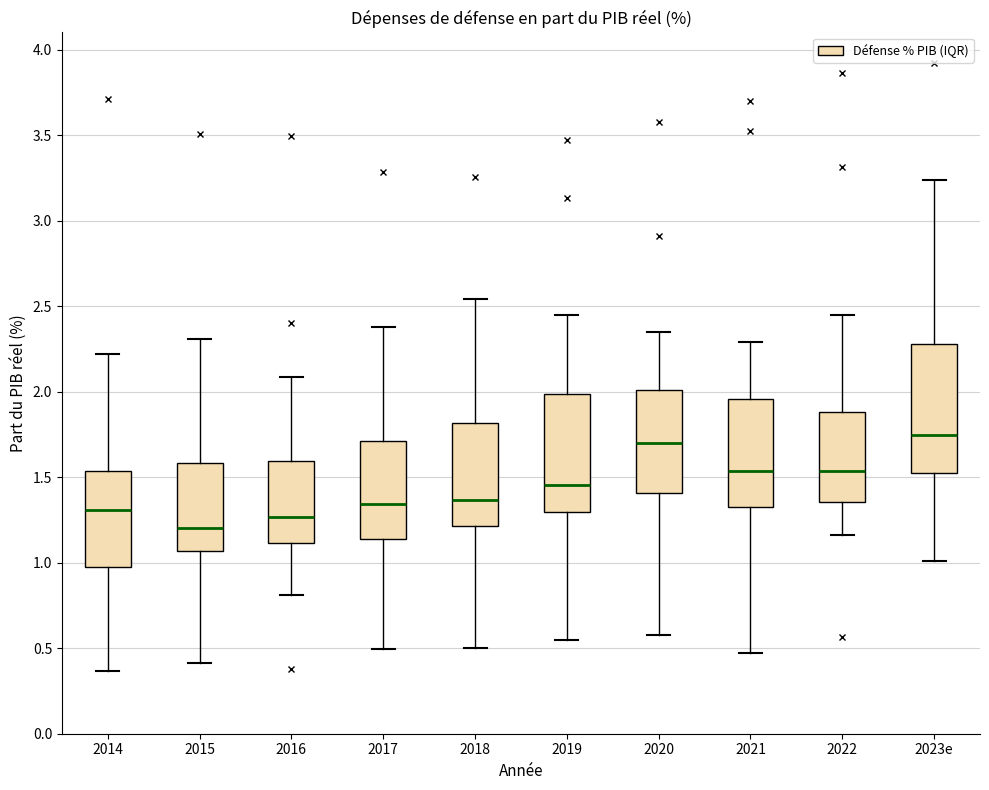

Reading left to right, transcribe this box plot: for each box, give where its median line is, the range the box spans, and where its two whiskers end, as read against the y-axis. The values are not printed on the chart, so give them approximately, as read against the axis.

2014: median 1.30, box 0.95 to 1.55, whiskers 0.35 to 2.20
2015: median 1.20, box 1.05 to 1.60, whiskers 0.40 to 2.30
2016: median 1.25, box 1.10 to 1.60, whiskers 0.80 to 2.10
2017: median 1.35, box 1.15 to 1.70, whiskers 0.50 to 2.40
2018: median 1.35, box 1.20 to 1.80, whiskers 0.50 to 2.55
2019: median 1.45, box 1.30 to 2.00, whiskers 0.55 to 2.45
2020: median 1.70, box 1.40 to 2.00, whiskers 0.60 to 2.35
2021: median 1.55, box 1.30 to 1.95, whiskers 0.45 to 2.30
2022: median 1.55, box 1.35 to 1.90, whiskers 1.15 to 2.45
2023e: median 1.75, box 1.55 to 2.30, whiskers 1.00 to 3.25